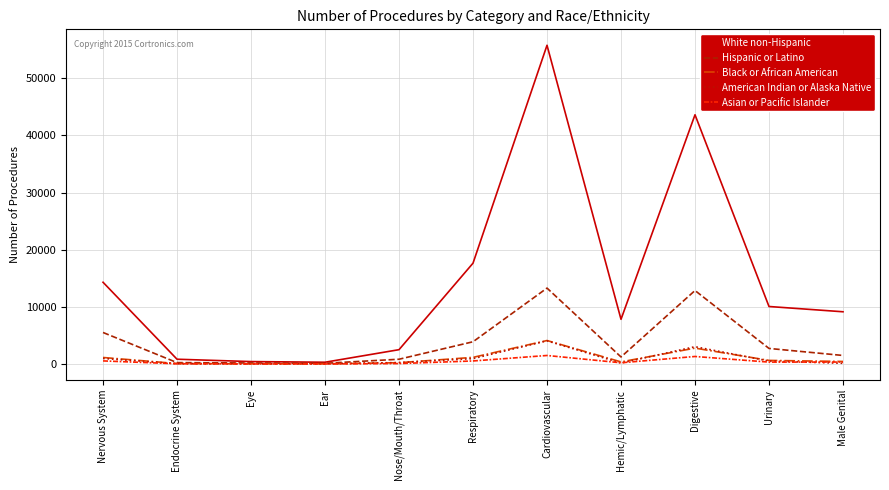

Which series has the largest range (max minus min)?

White non-Hispanic